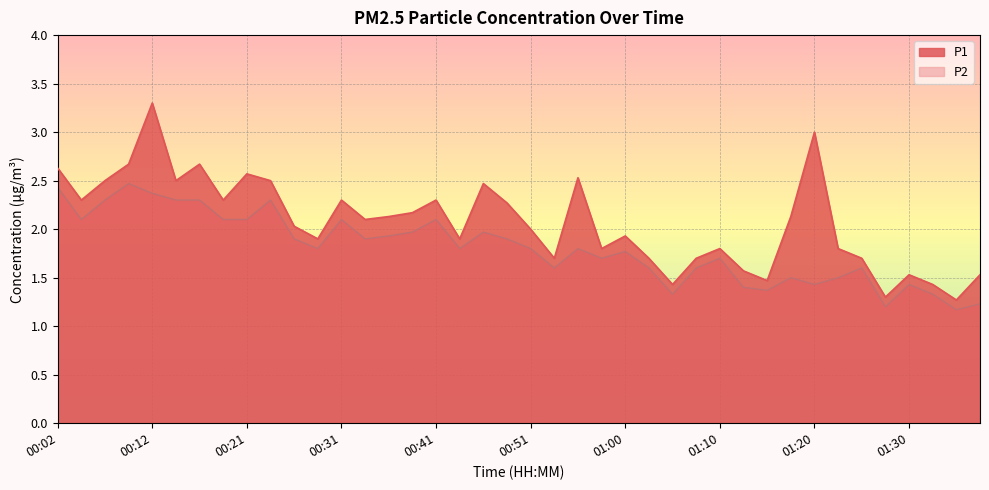

True or false: P2 has more than 2 points higher than both neighbors.

True